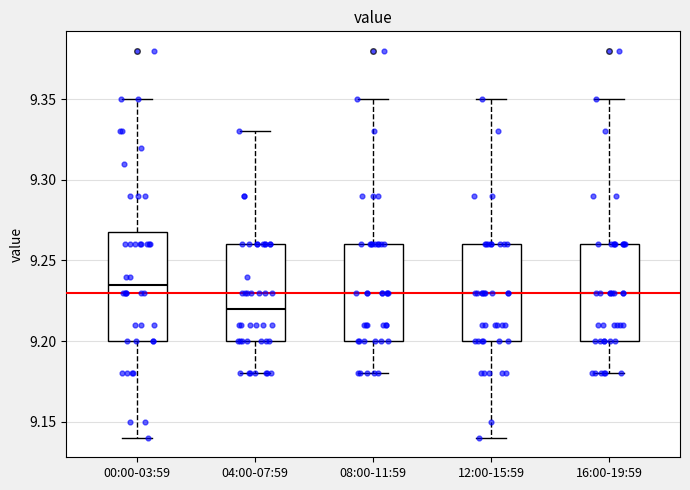

Which box is the tallest, from its lower edge to its upper edge?

00:00-03:59